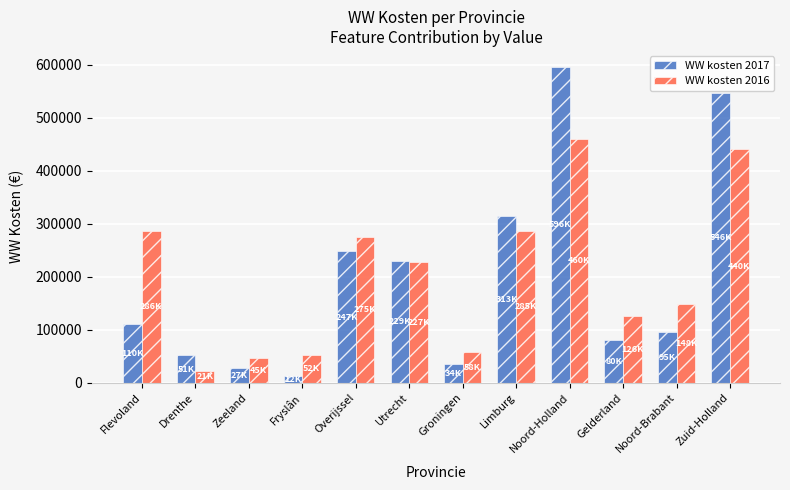

What is the total value across all series at Overijssel?

523311